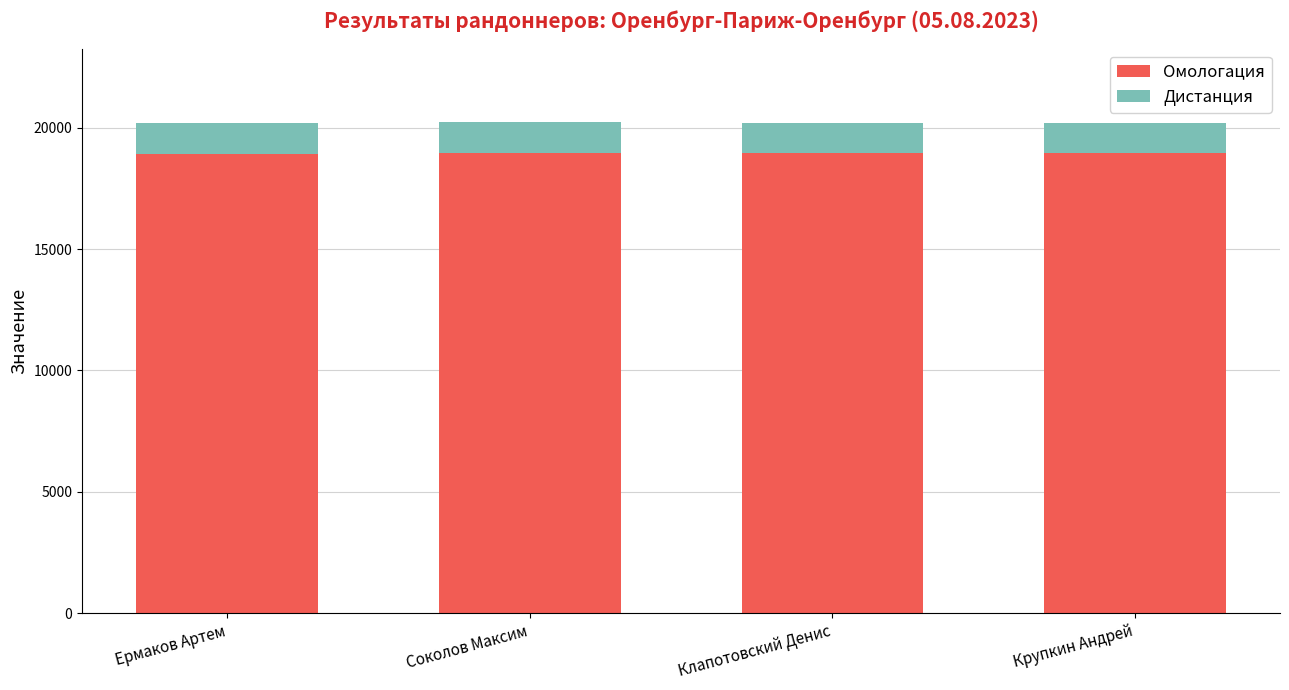

Read the Омологация value at Крупкин Андрей, to the nearest 10.

18940